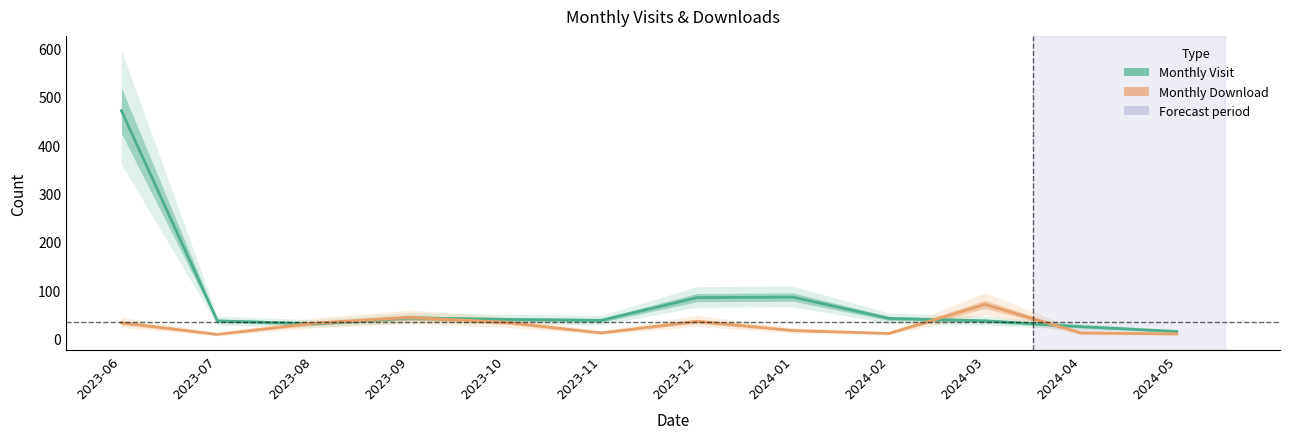

What position from the left is 2024-04?

11